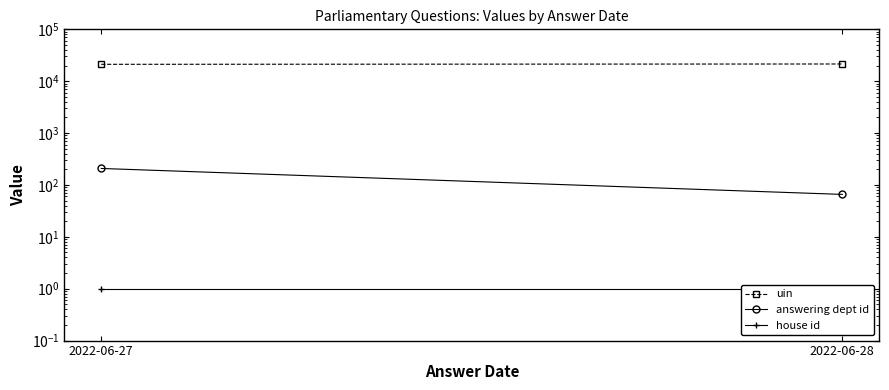

What is the value of the house id point at the 2nd from the left?

1.0